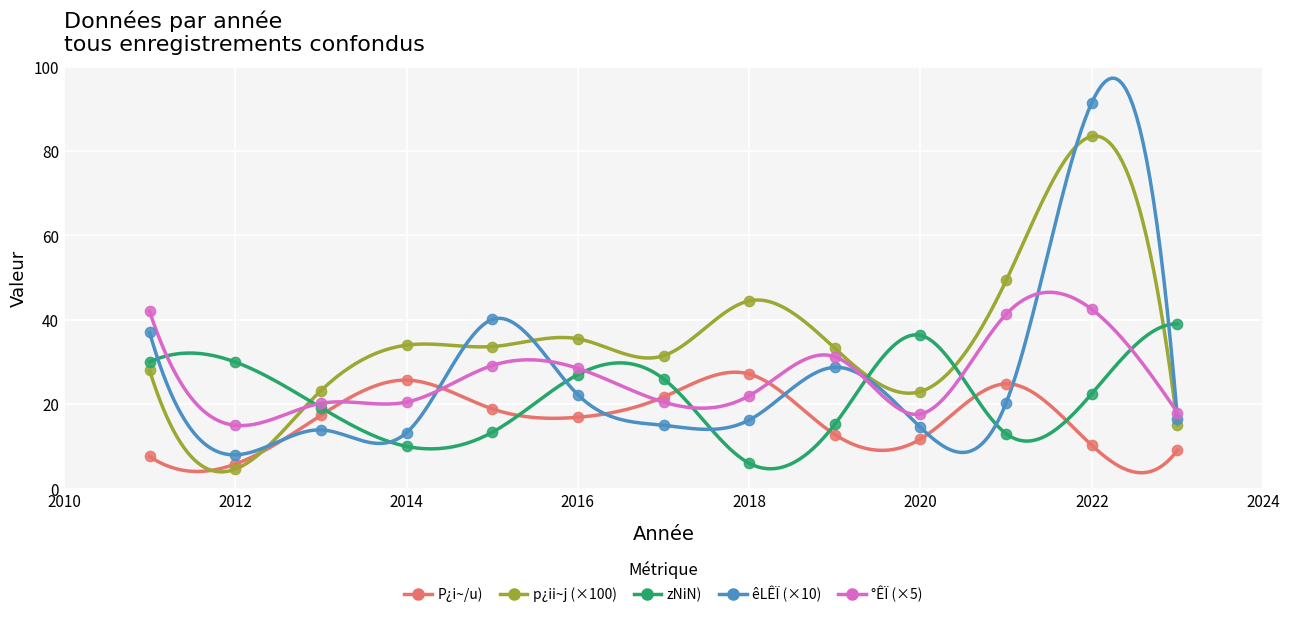

Which series contains the highest Y value?

êLÊÏ (×10)